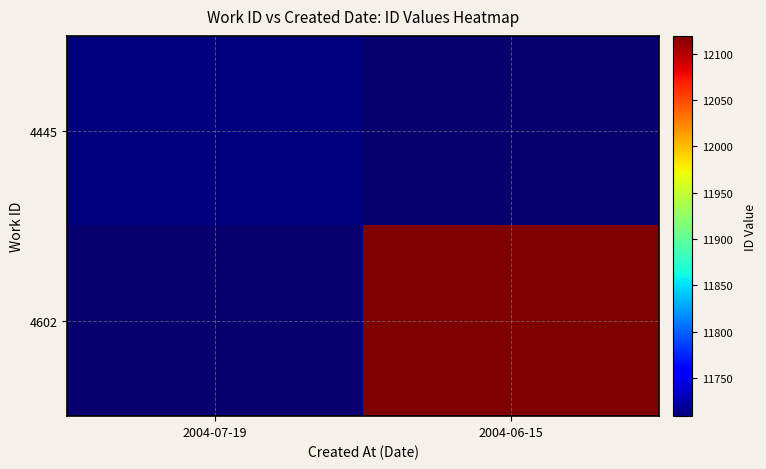

List the labels in order of 4602 value, largest first.

2004-07-19, 2004-06-15